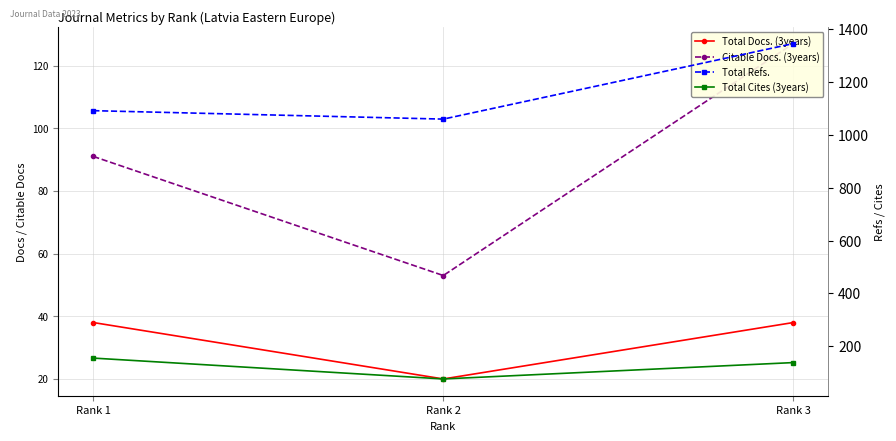

Which category has the lowest value across all series?

Rank 2